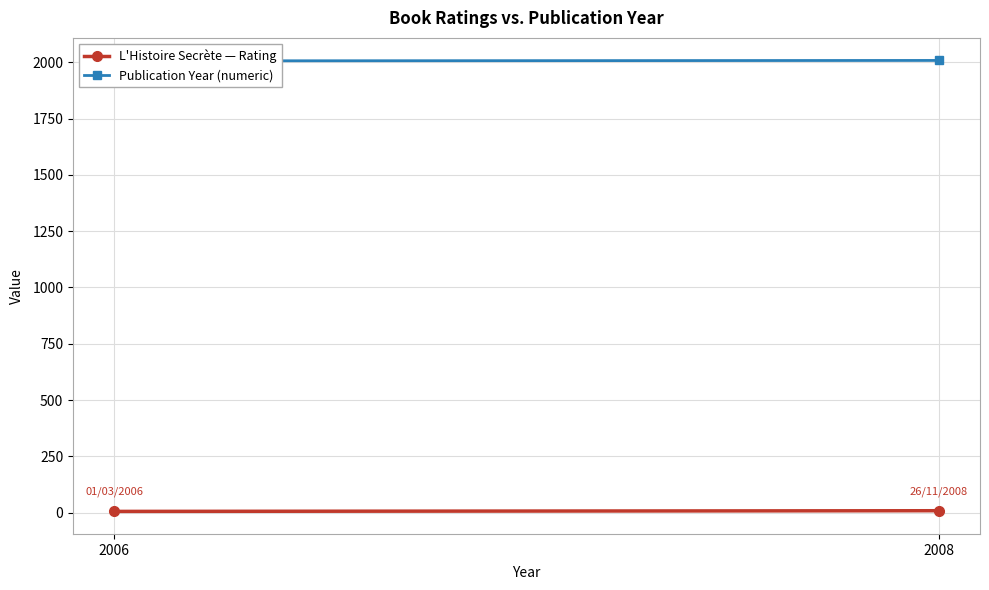

How many L'Histoire Secrète — Rating values are between 6 and 9?

2